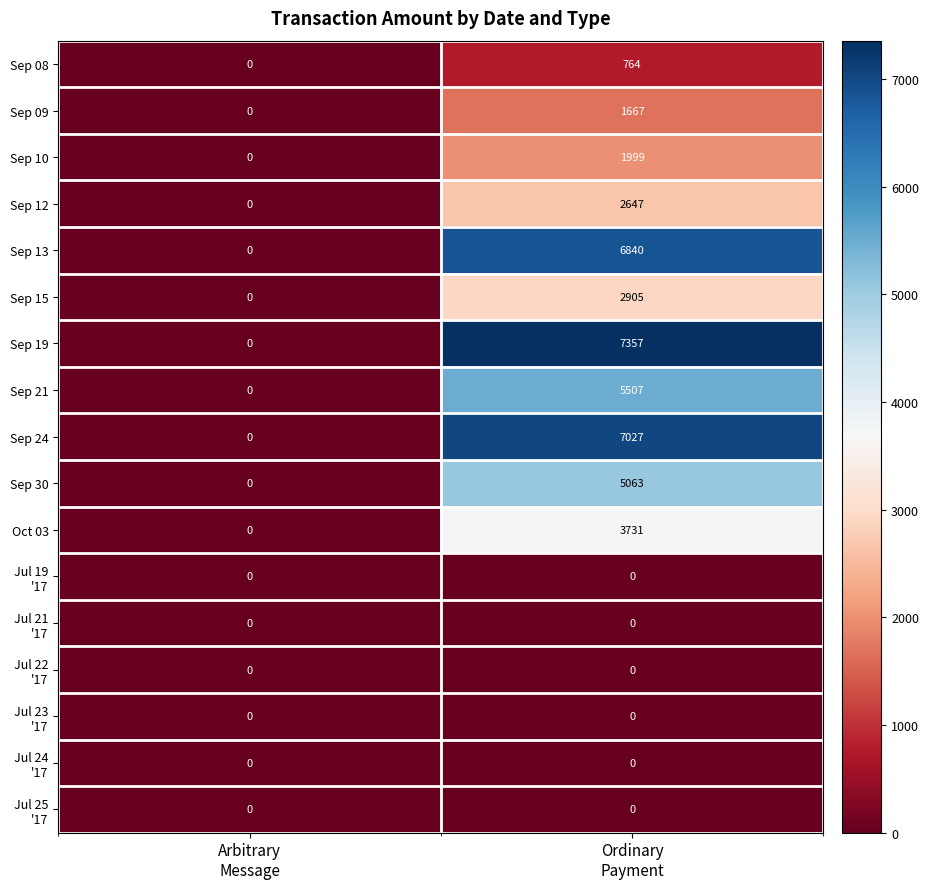

What is the average value of the Sep 30 series?

2532